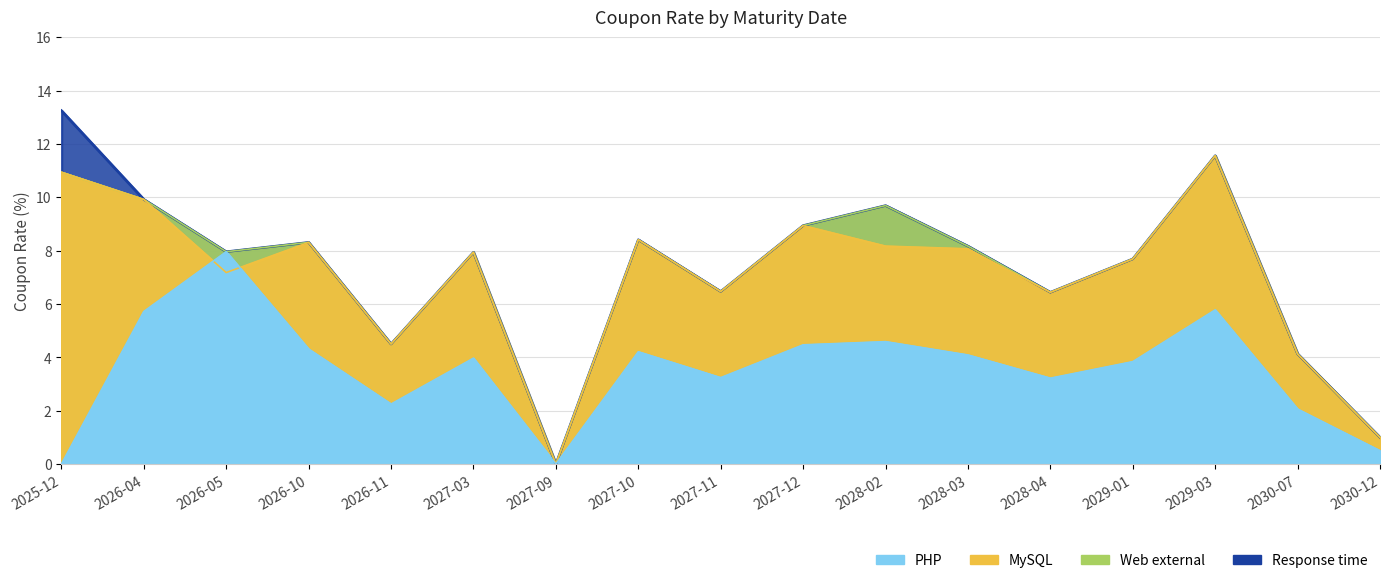

Does the chart have visible grid lines?

Yes